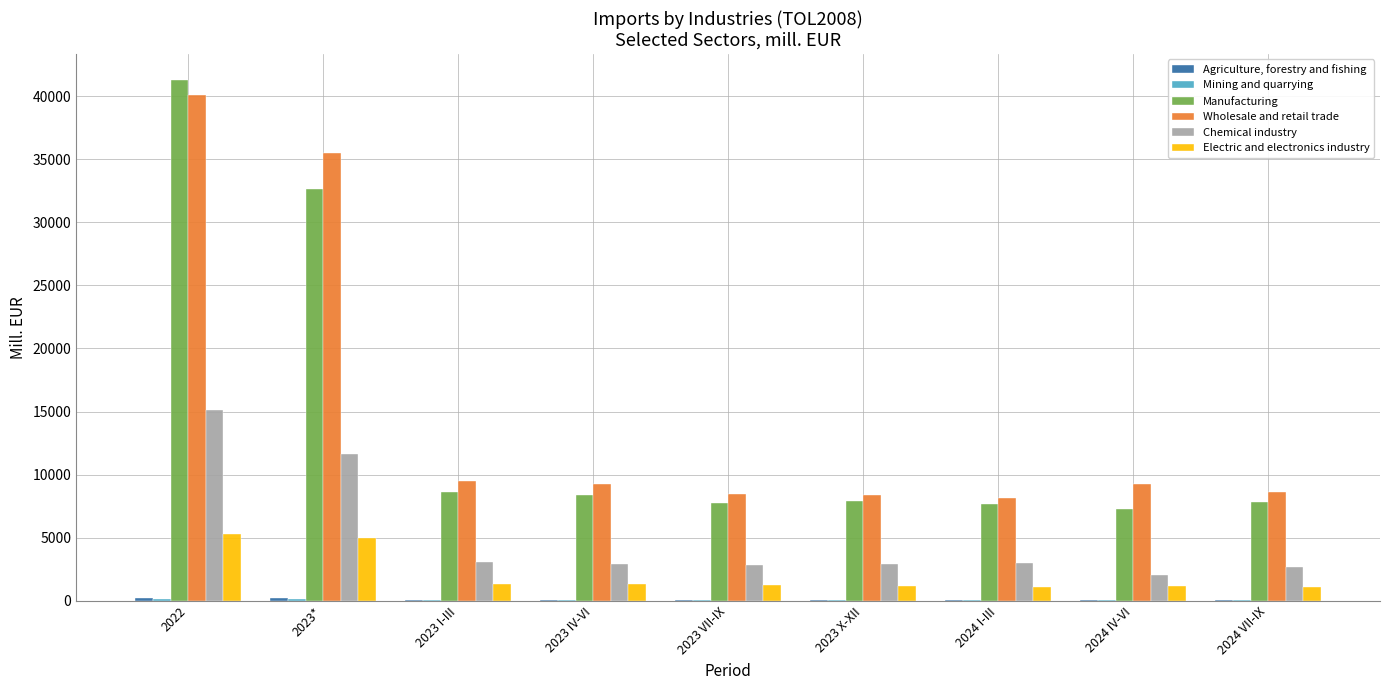

The Manufacturing series shows 13673.3 at 2024 I-III. True or false?

False